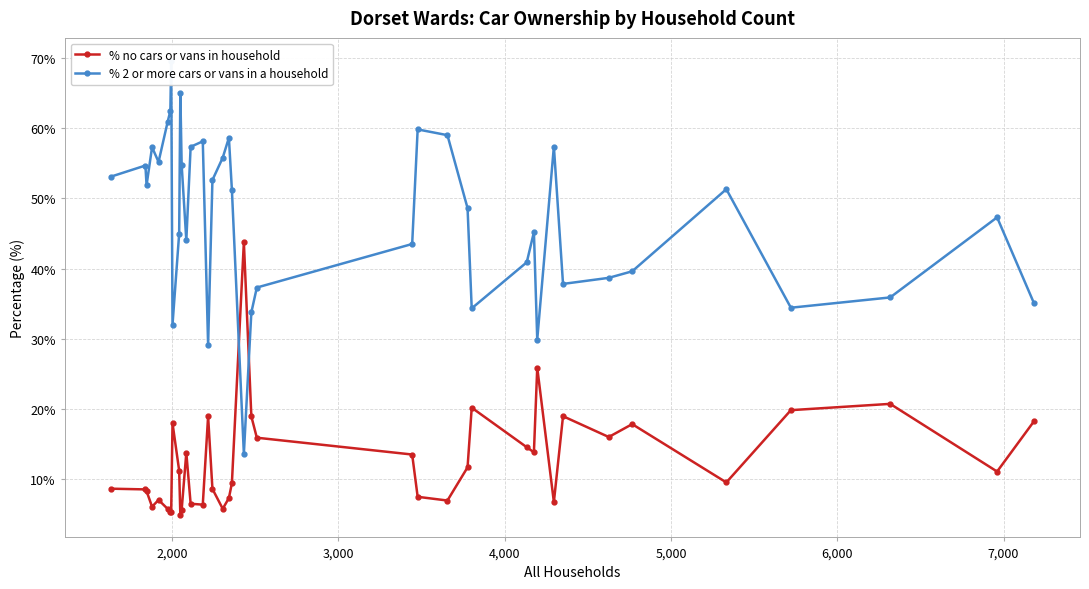

True or false: % no cars or vans in household has more than 0 points higher than both neighbors.

True